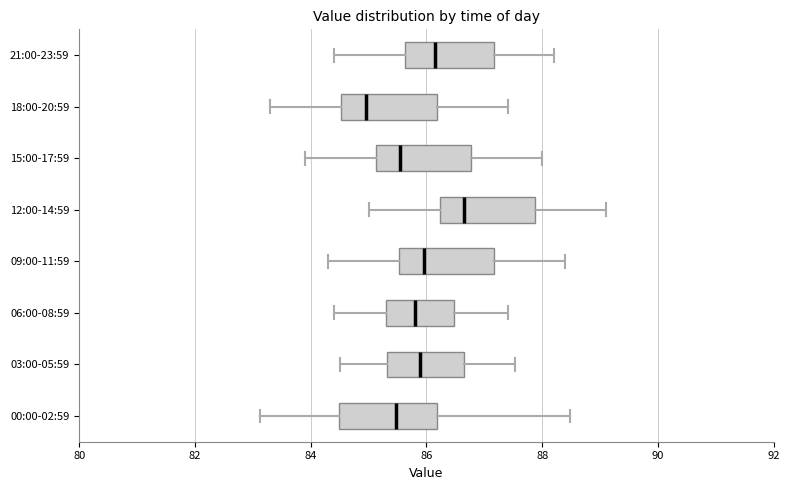

Which box's median line is the furthest to the left?

18:00-20:59